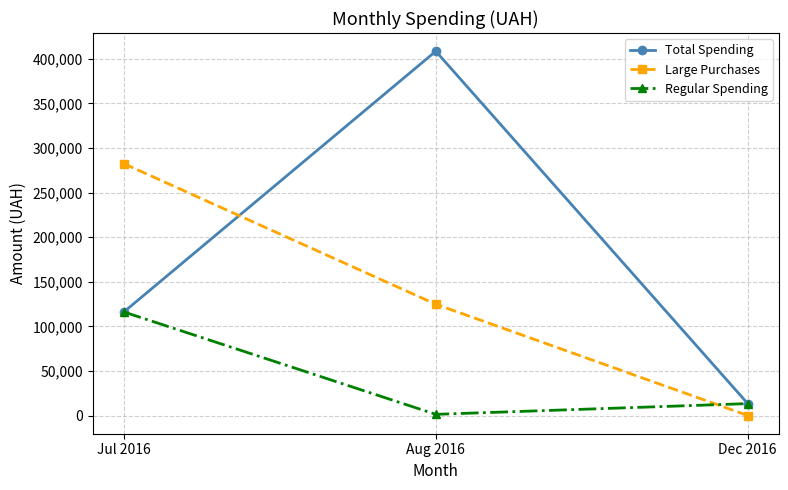

Reading left to right, extract all data points from this chart.

Total Spending: 116157.9	408627.1	13360.0
Large Purchases: 282495.1	124828.5	0.0
Regular Spending: 116157.9	1303.5	13360.0